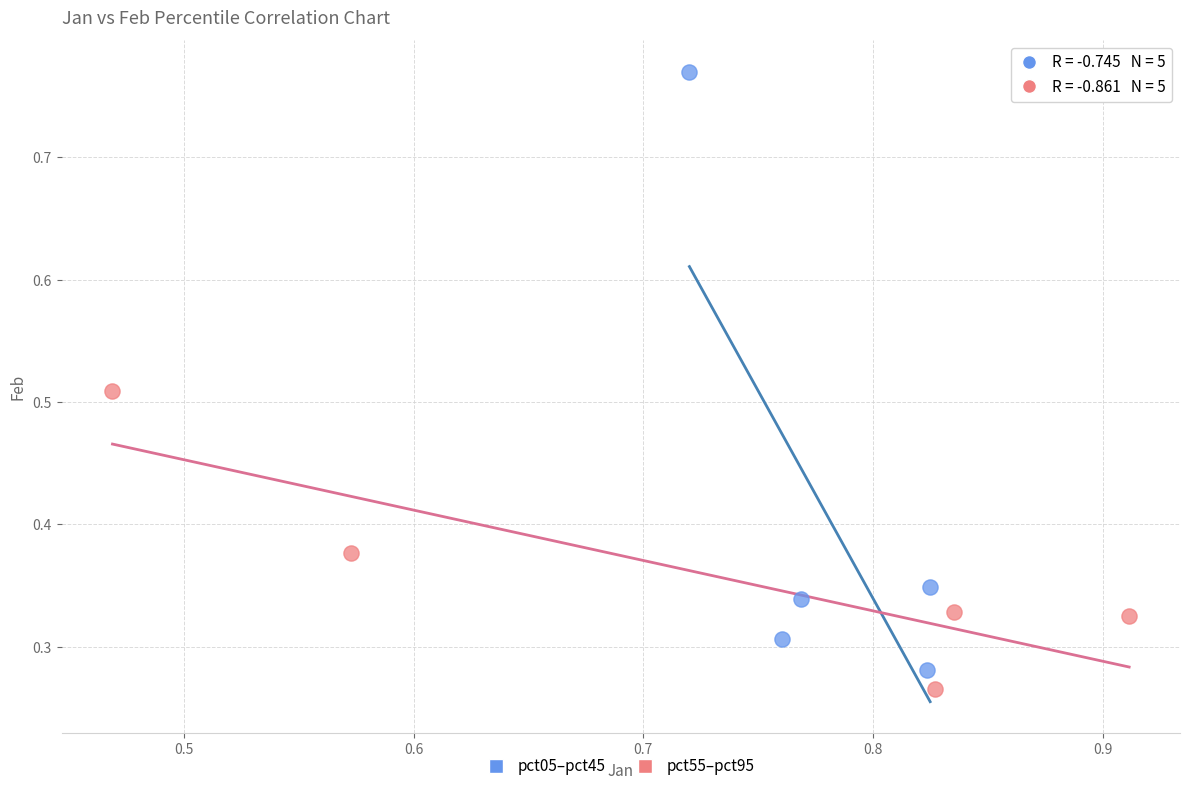

Which series reaches the minimum Y coordinate?

pct55–pct95